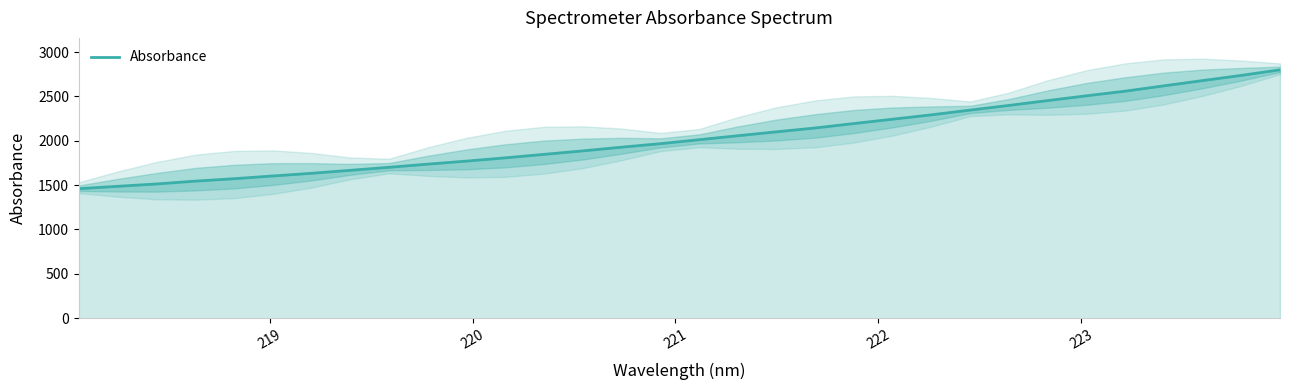

How many values are below 2012?

16